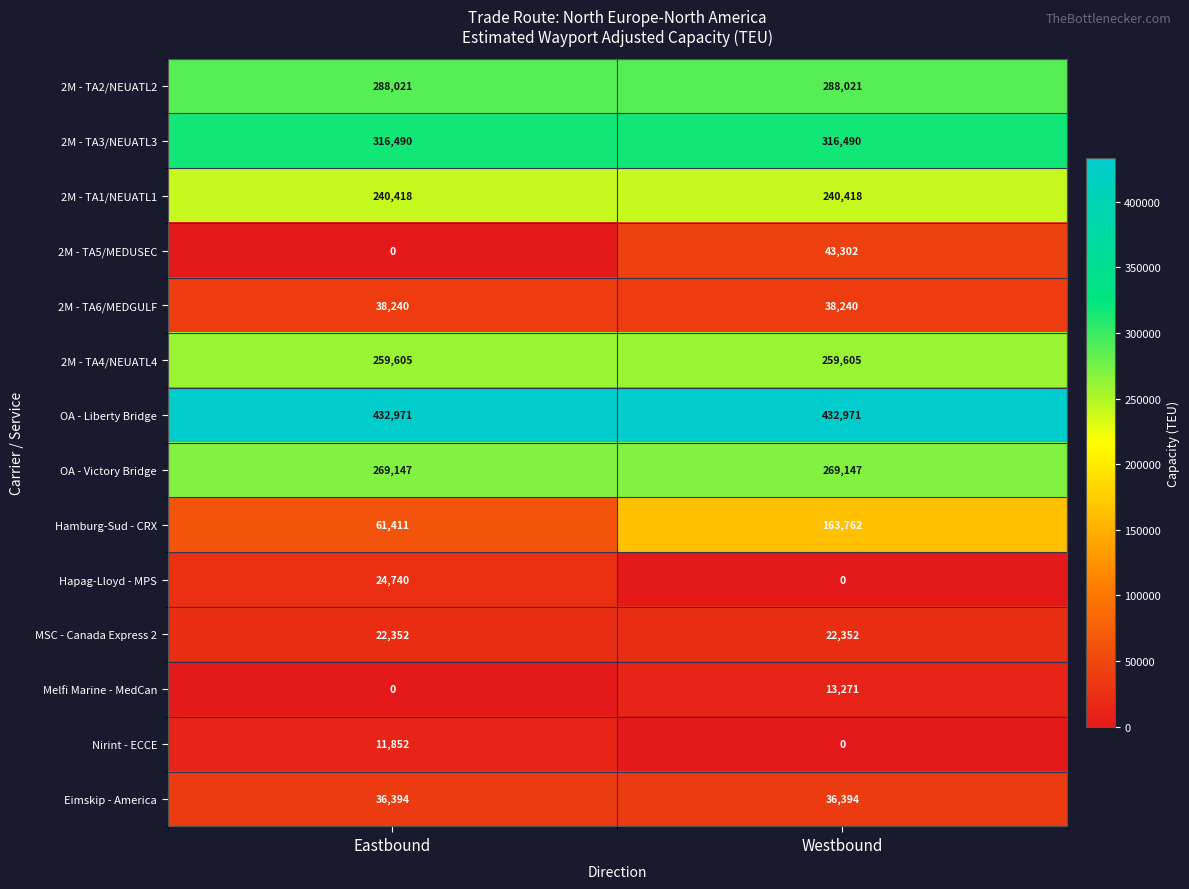

Count the number of categories in the chart.

2